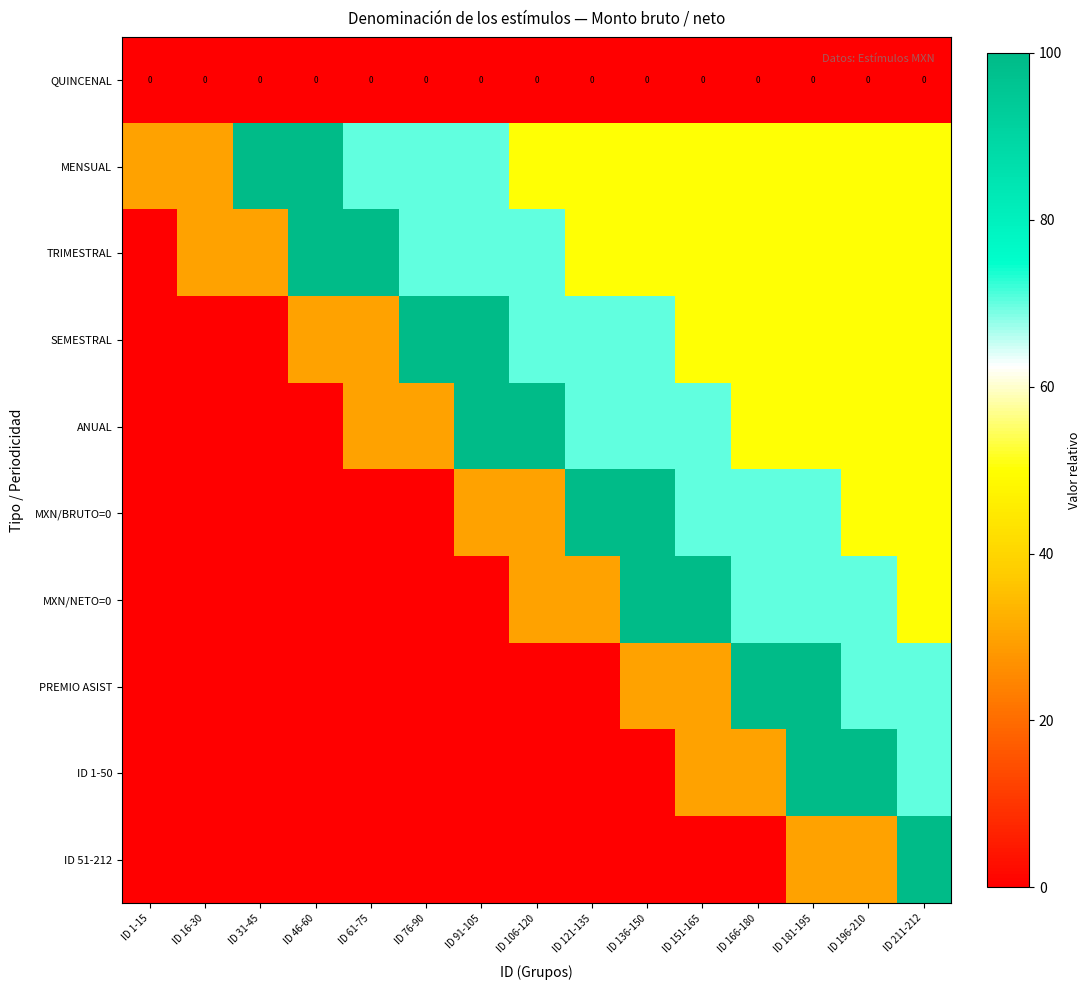

Which category has the highest value in the ANUAL series?

ID 91-105